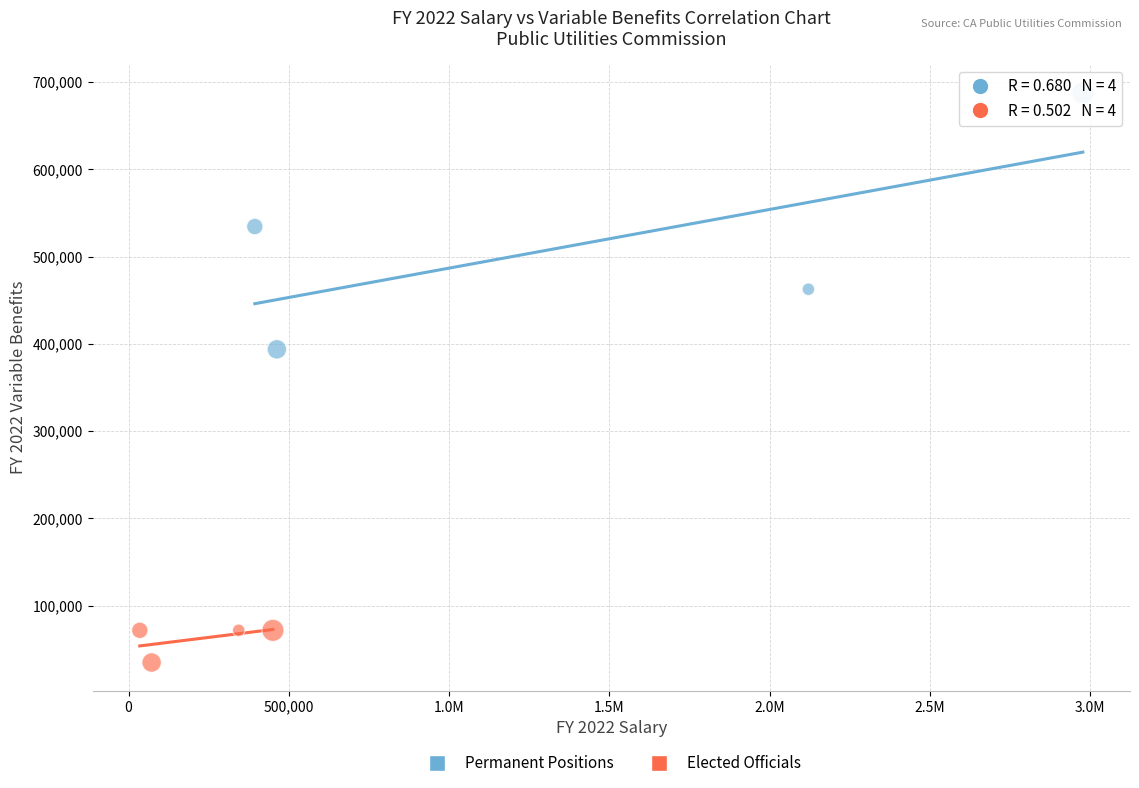

Which series contains the lowest Y value?

Elected Officials